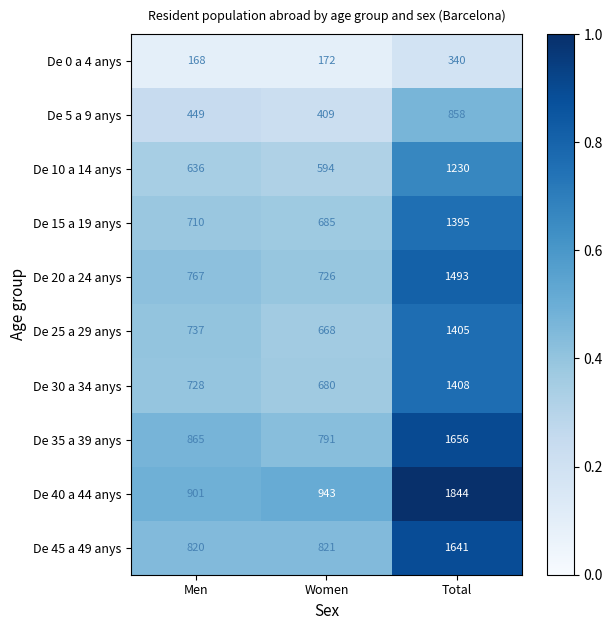

Which series changed the most between Women and Total?

De 40 a 44 anys